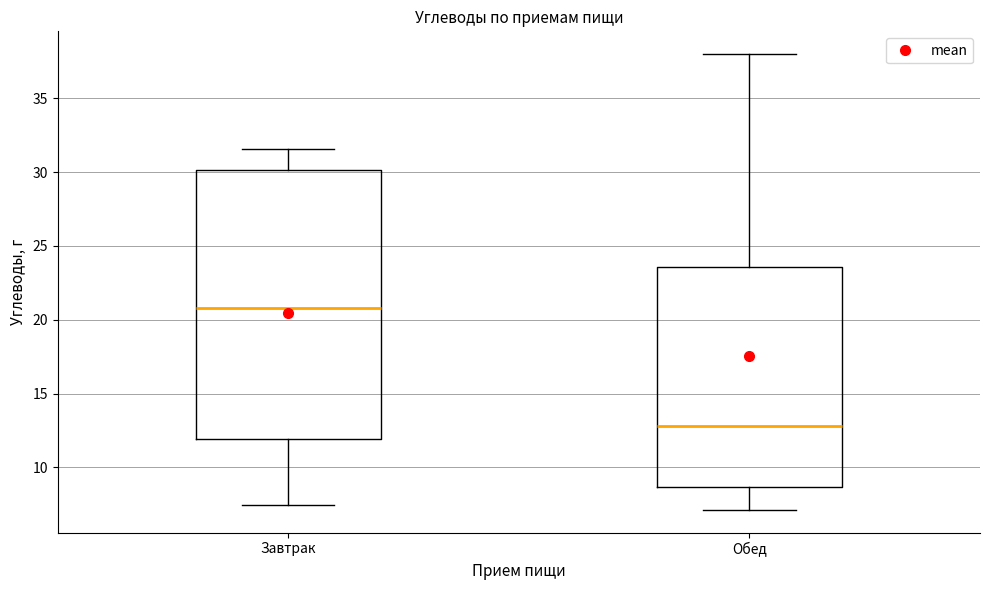

Which box is the tallest, from its lower edge to its upper edge?

Завтрак